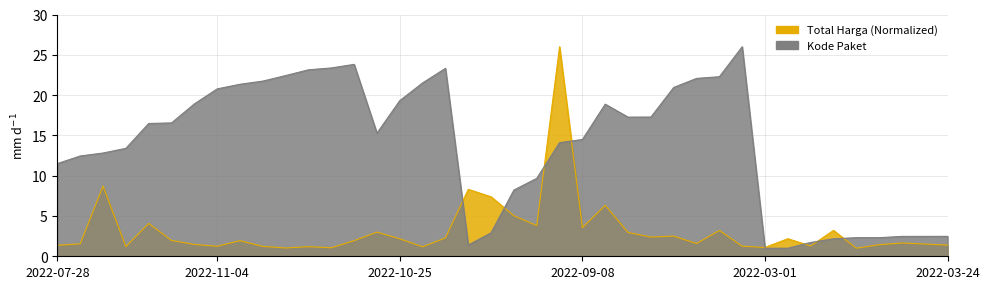

What is the label of the 29th point from the left?

2022-11-14